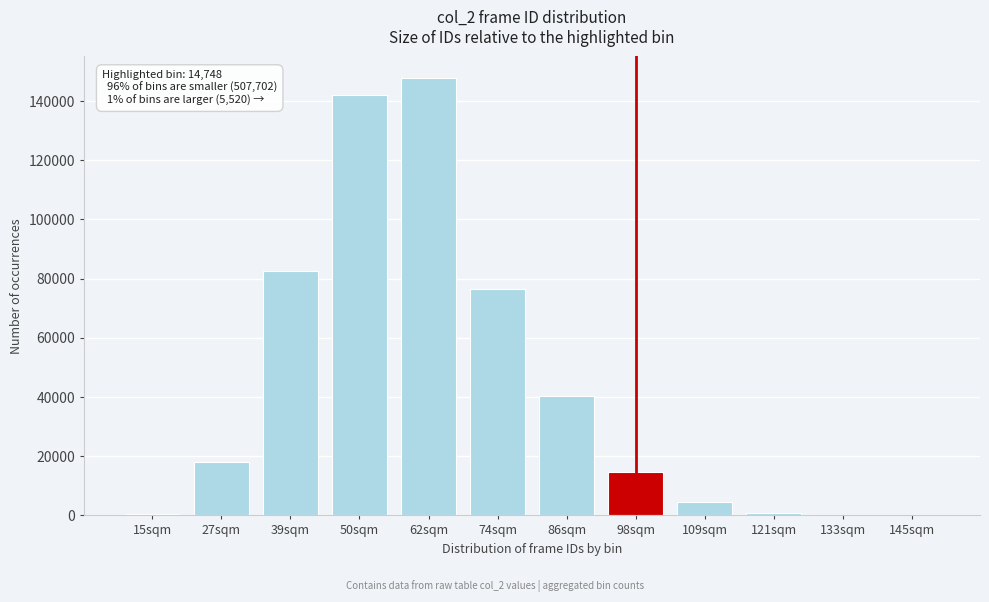

What is the change in value from 62sqm to 98sqm?

-132929